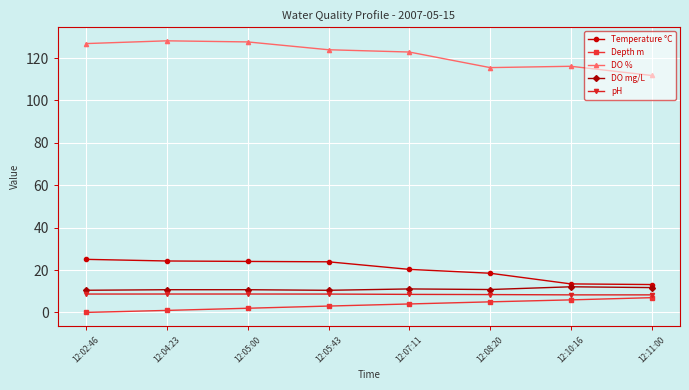

True or false: Depth m and DO mg/L cross at least once.

False